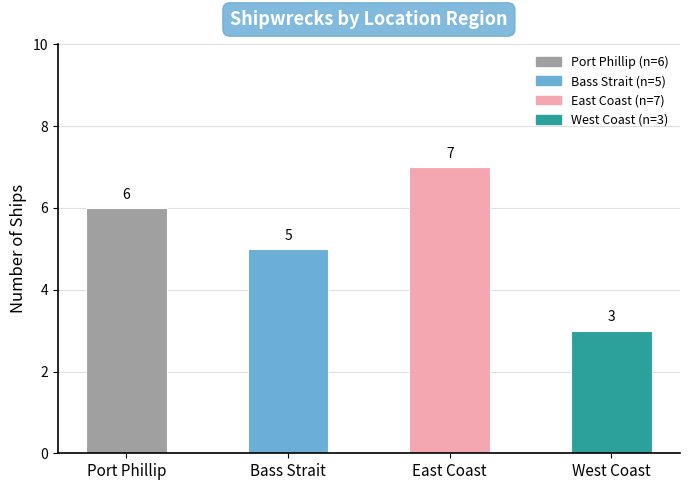

Reading left to right, transcribe all the data shown in this chart.

6	5	7	3